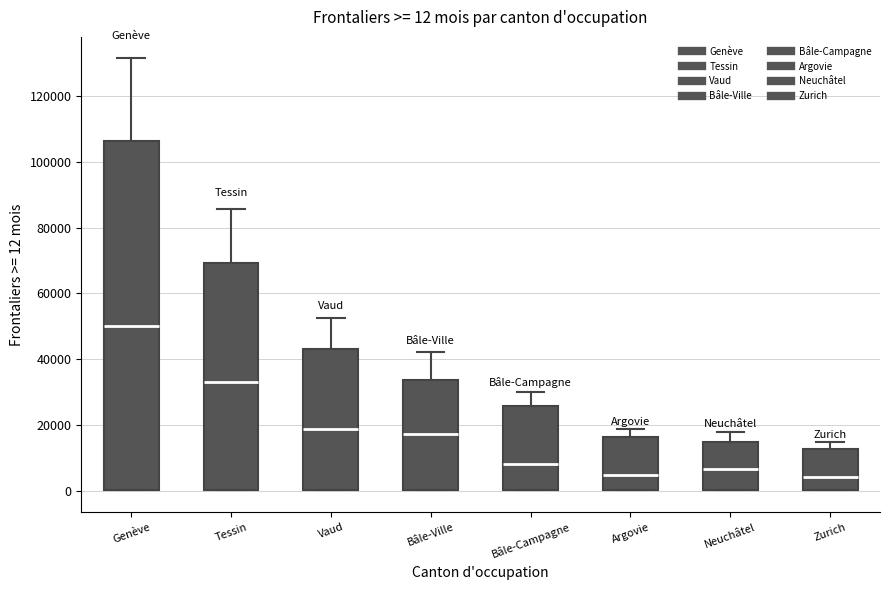

Which box's median line is the highest?

Genève